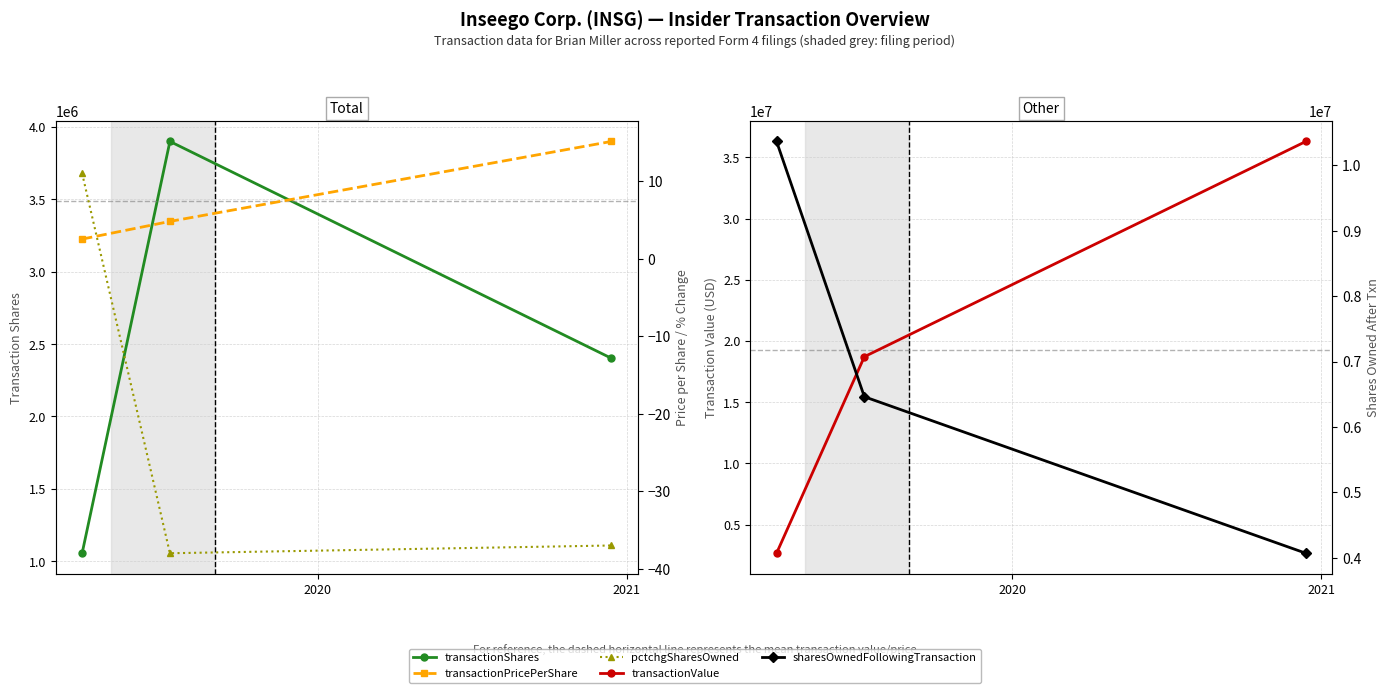

What is the difference between the highest and lowest values at 2021?

36310818.0